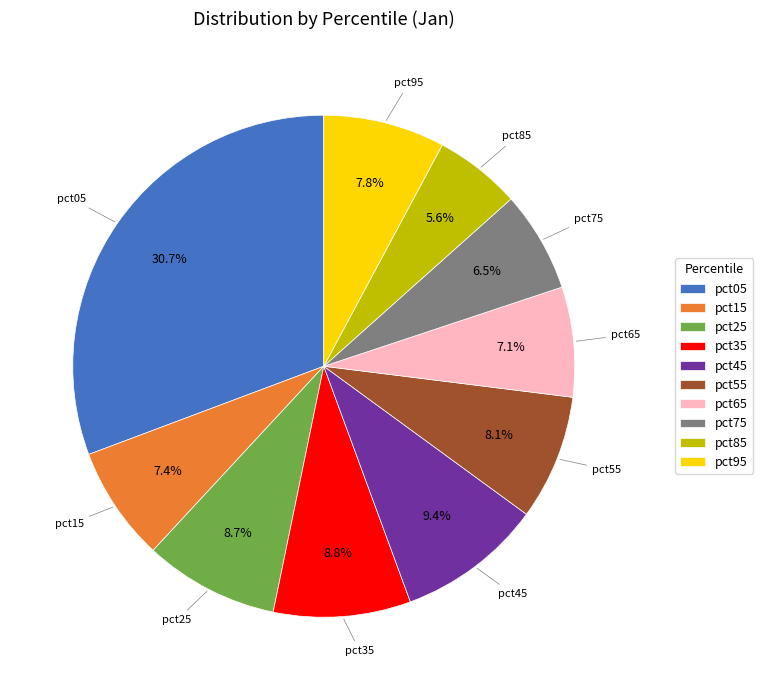

Count the number of slices in the pie.

10